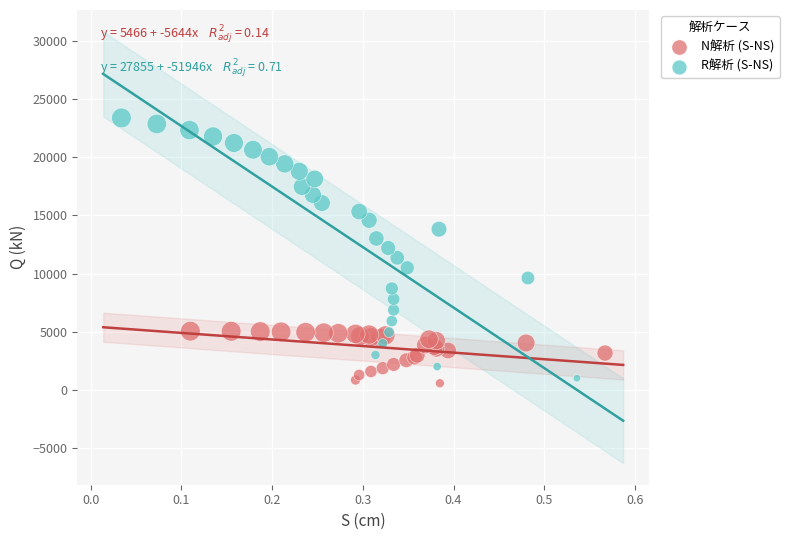

Which series reaches the minimum Y coordinate?

N解析 (S-NS)